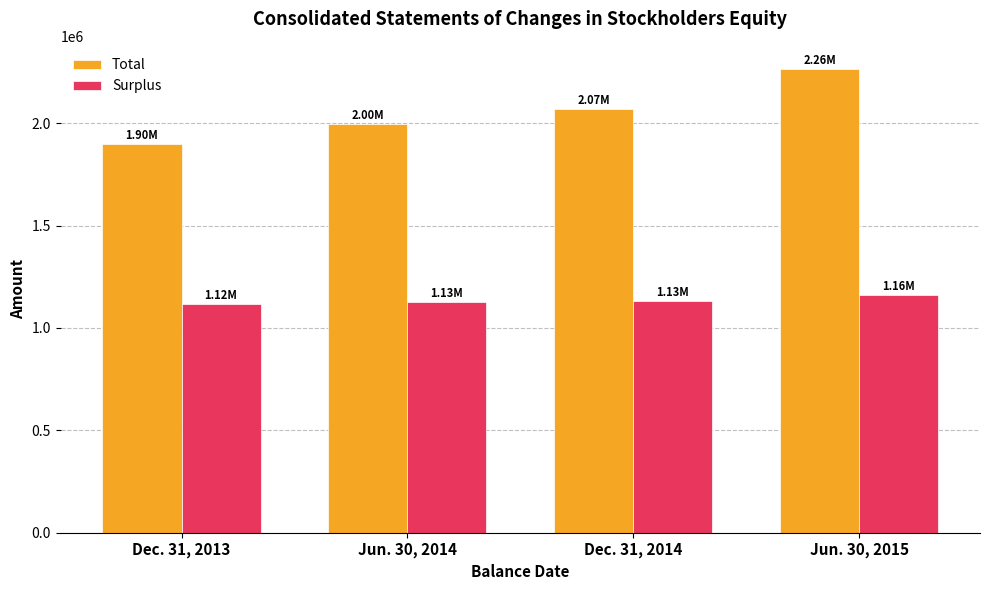

Which series has the largest total across all categories?

Total